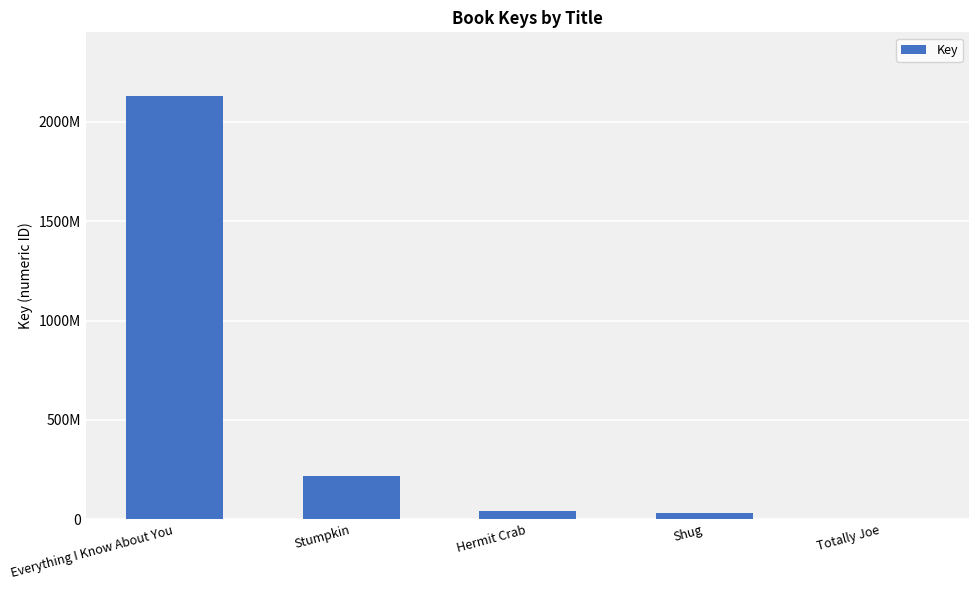

Rank the categories by value from lowest to highest.

Totally Joe, Shug, Hermit Crab, Stumpkin, Everything I Know About You